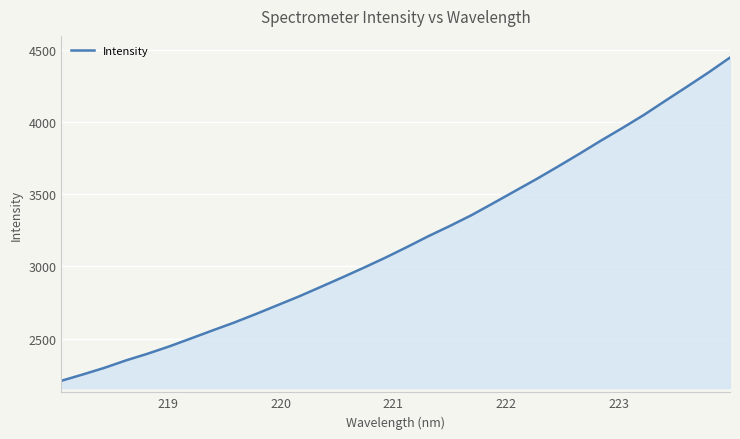

What is the greatest value displayed?

4445.0